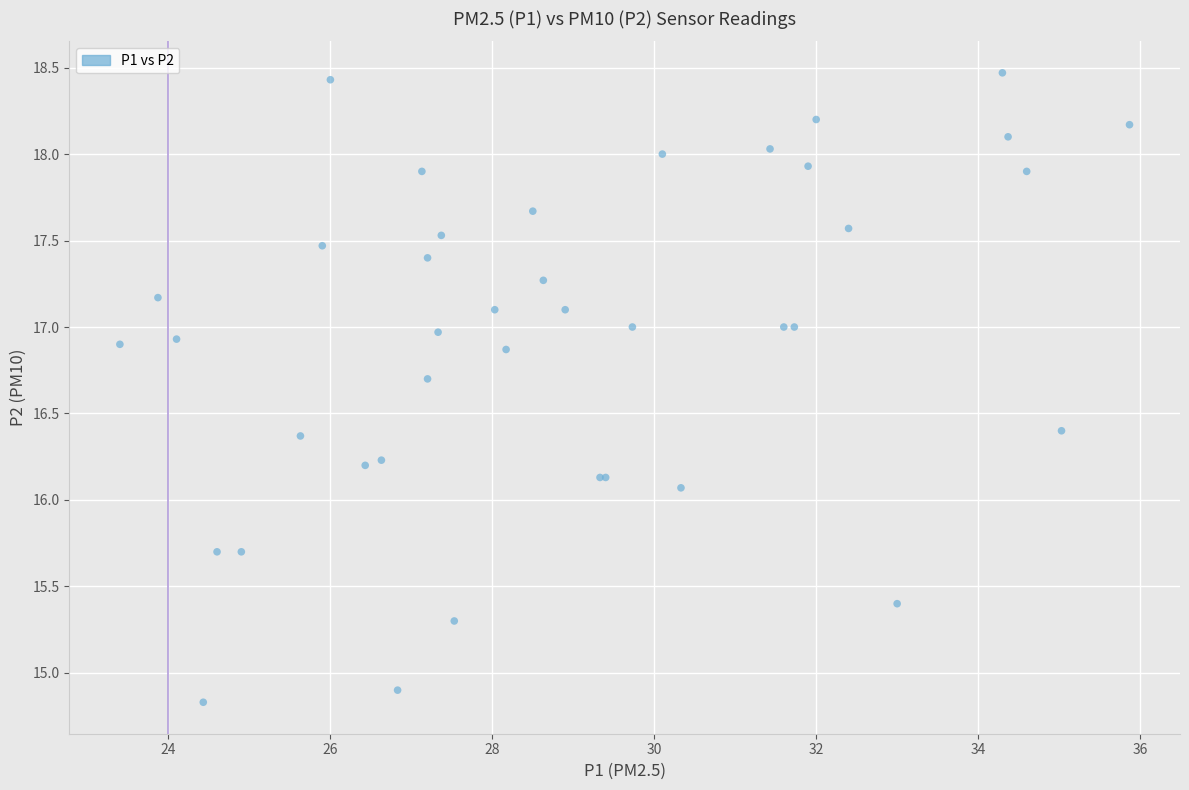

What Y value in the scatter plot is closest to 16?

16.1